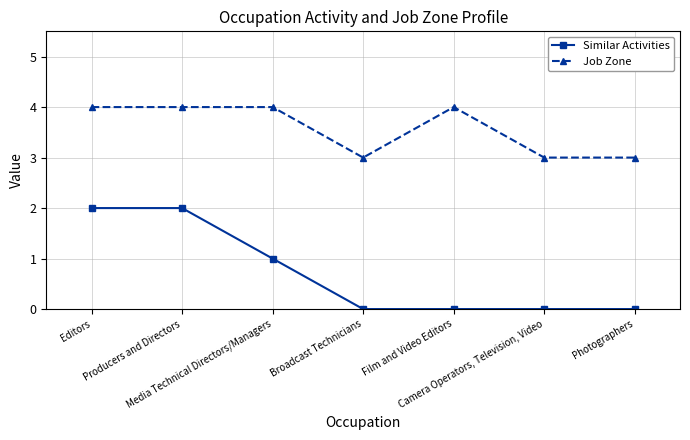

True or false: Job Zone and Similar Activities intersect in this chart.

False